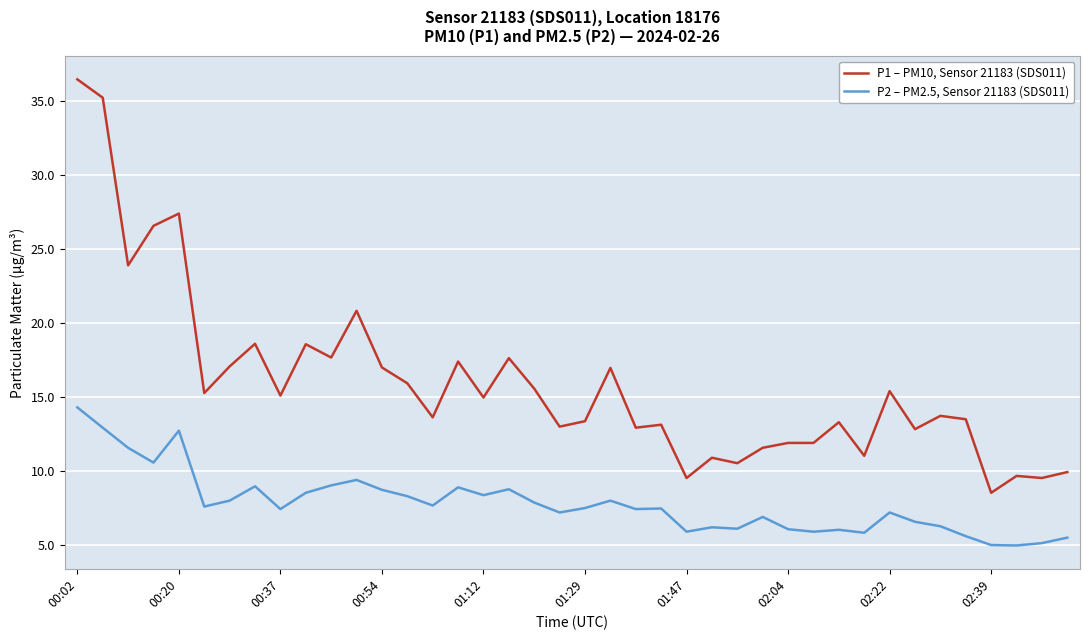

List the series in order of their overall mean, highest first.

P1 – PM10, Sensor 21183 (SDS011), P2 – PM2.5, Sensor 21183 (SDS011)